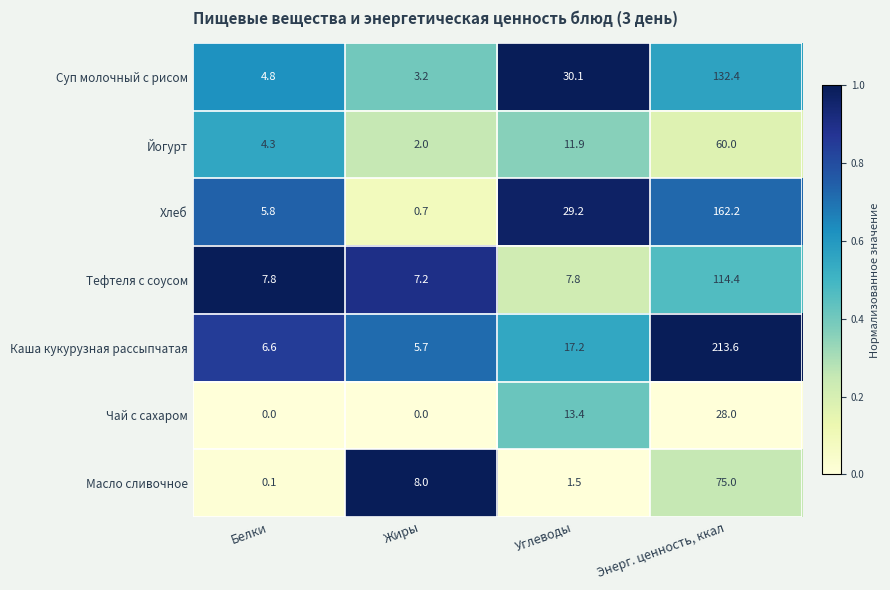

Reading left to right, extract all data points from this chart.

Суп молочный с рисом: Белки=4.8	Жиры=3.2	Углеводы=30.1	Энерг. ценность, ккал=132.4
Йогурт: Белки=4.3	Жиры=2.0	Углеводы=11.9	Энерг. ценность, ккал=60.0
Хлеб: Белки=5.8	Жиры=0.7	Углеводы=29.2	Энерг. ценность, ккал=162.2
Тефтеля с соусом: Белки=7.8	Жиры=7.2	Углеводы=7.8	Энерг. ценность, ккал=114.4
Каша кукурузная рассыпчатая: Белки=6.6	Жиры=5.7	Углеводы=17.2	Энерг. ценность, ккал=213.6
Чай с сахаром: Белки=0.0	Жиры=0.0	Углеводы=13.4	Энерг. ценность, ккал=28.0
Масло сливочное: Белки=0.1	Жиры=8.0	Углеводы=1.5	Энерг. ценность, ккал=75.0